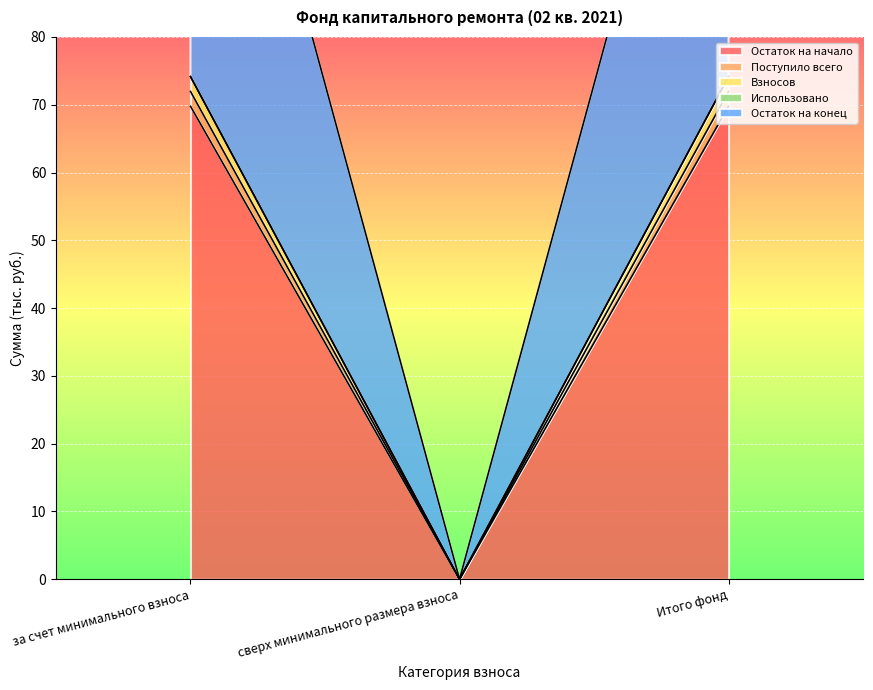

Where is Остаток на конец nearest to the value 37?

сверх минимального размера взноса